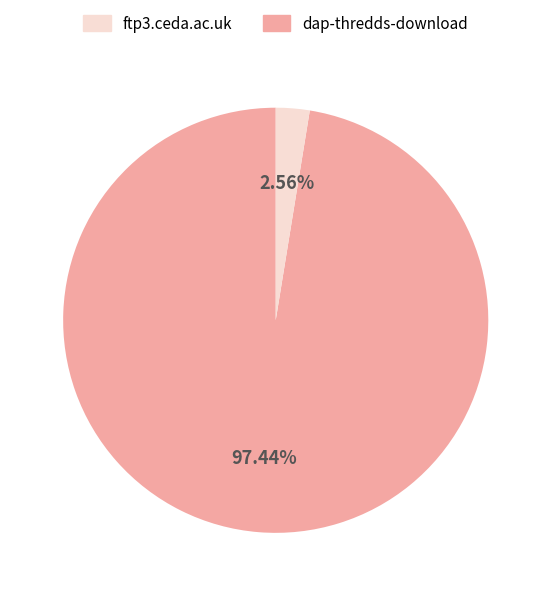

Does any single category account for the majority?

Yes